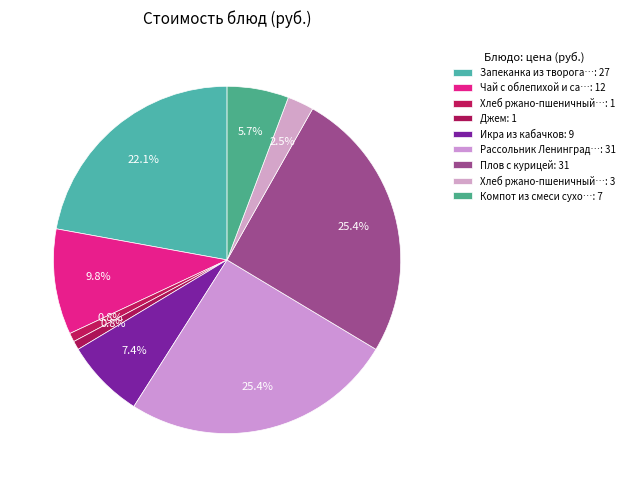

How many segments does this pie chart have?

9